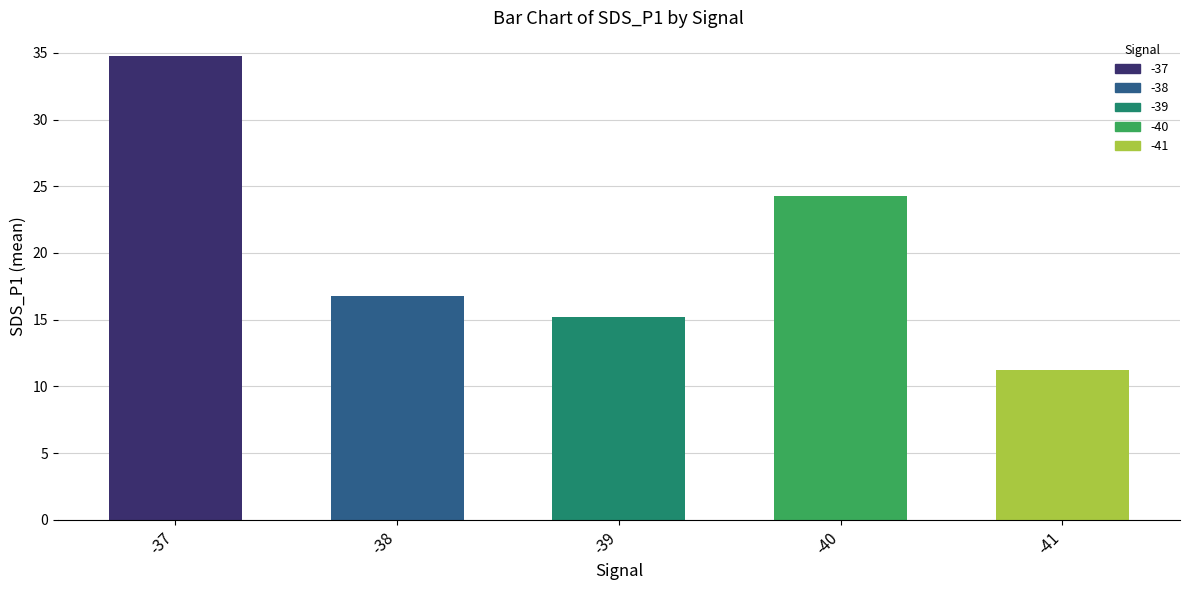

Rank the categories by value from lowest to highest.

-41, -39, -38, -40, -37